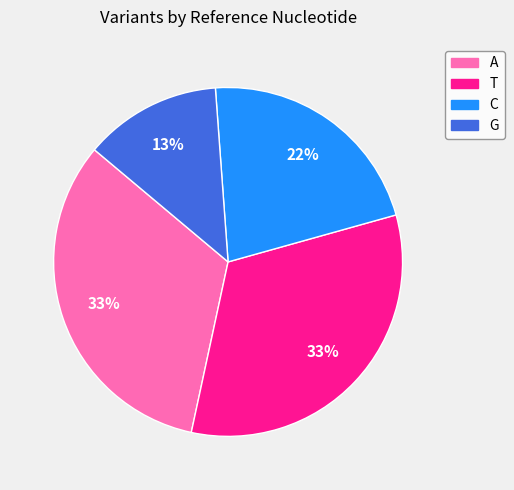

Is the sum of G and T greater than half?

No